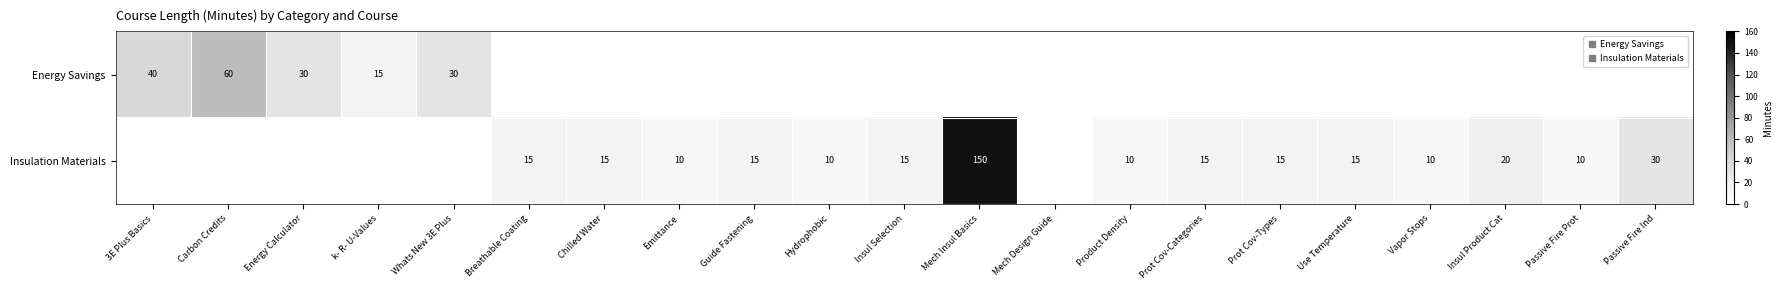

The value of Insulation Materials at Use Temperature is 15.0. True or false?

True